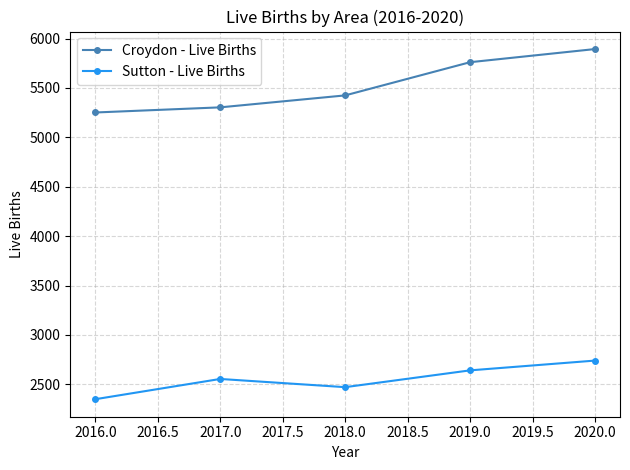

What is the label of the 3rd point from the right?

2018.0